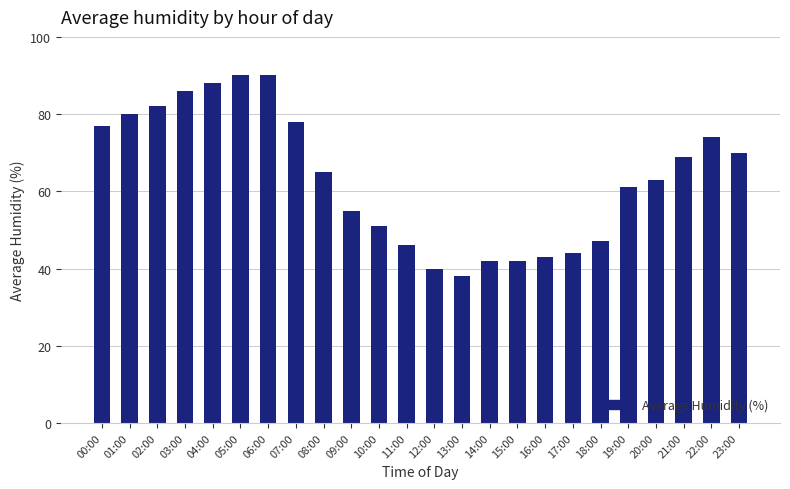

What position from the right is 06:00?

18